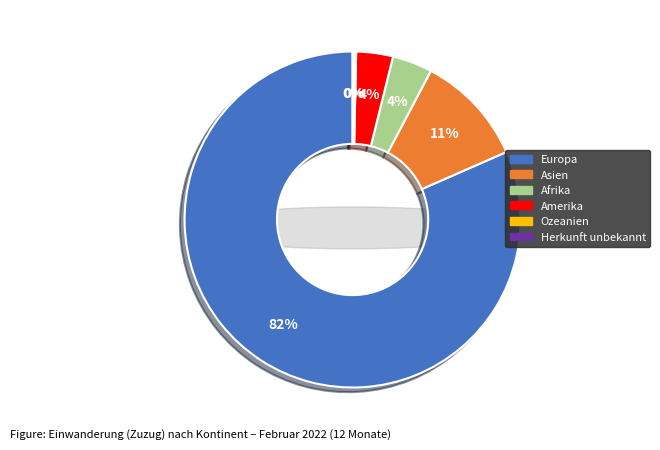

What is the change in value from Asien to Herkunft unbekannt?

-930